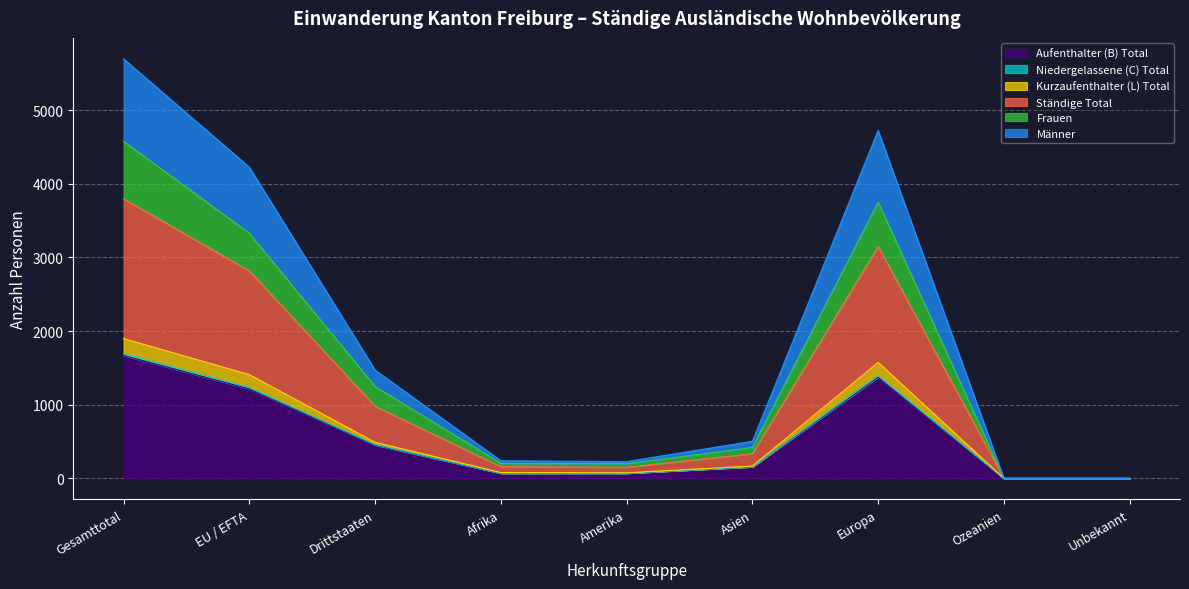

What are all the series names shown in the legend?

Aufenthalter (B) Total, Niedergelassene (C) Total, Kurzaufenthalter (L) Total, Ständige Total, Frauen, Männer